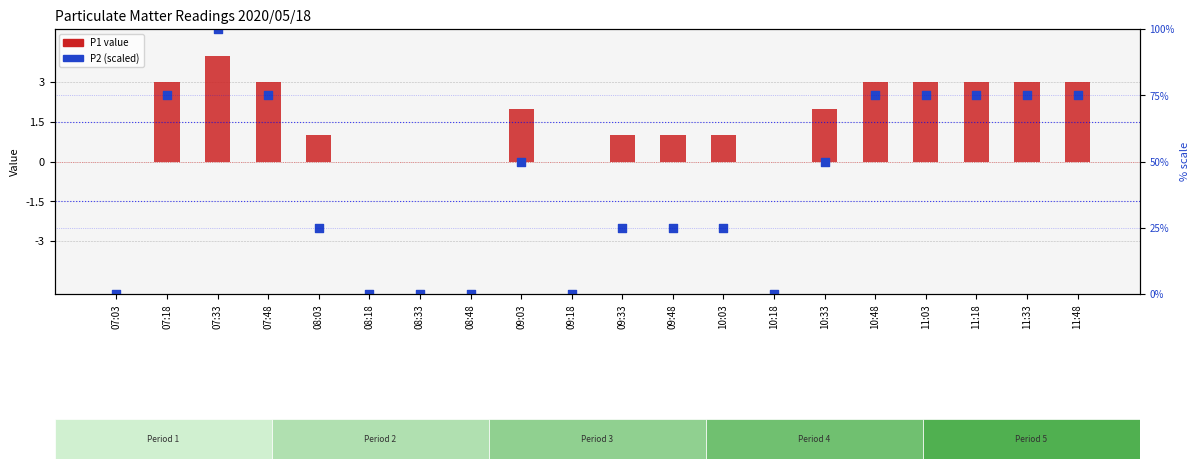

At how many categories does at least one series exceed 50?

8